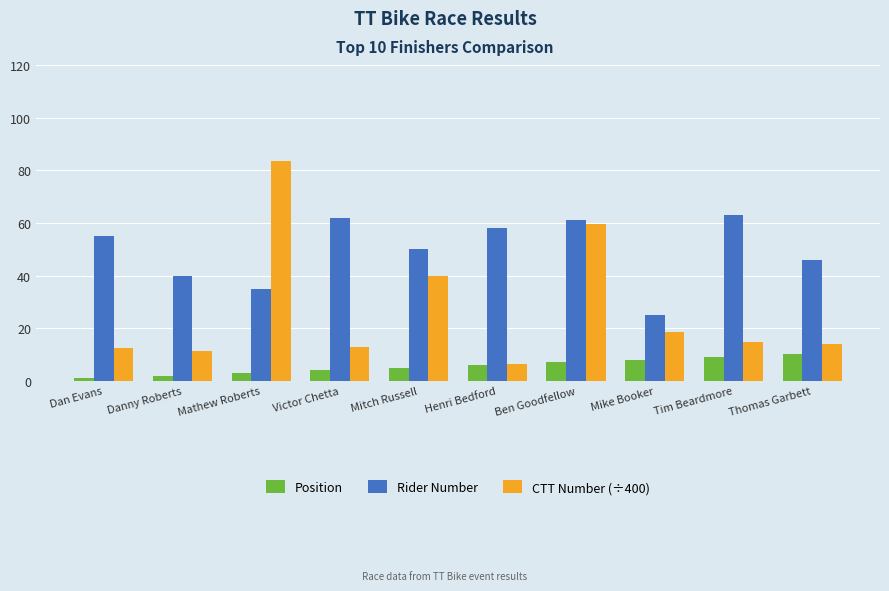

Count the Position values in the range 3 to 8.

6